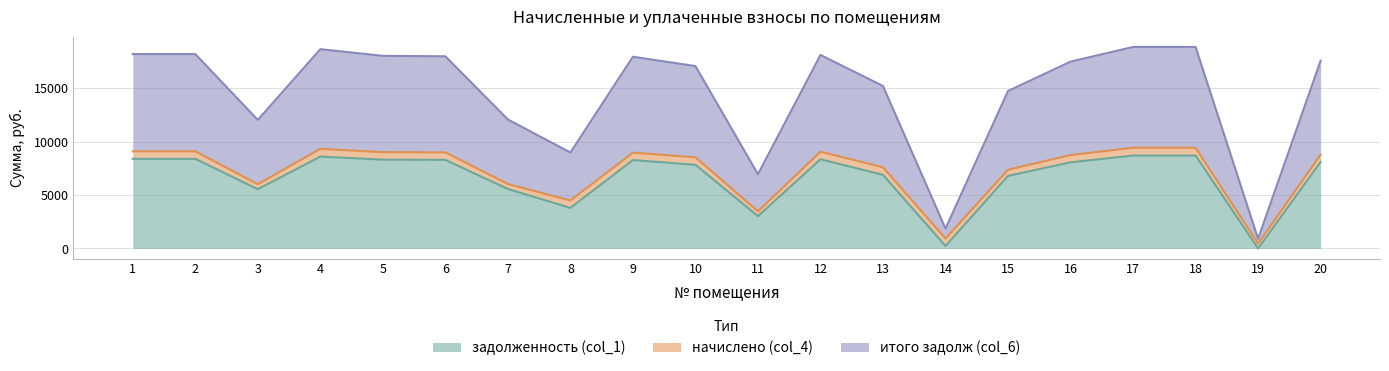

In итого задолж (col_6), how many points are higher than both neighbors (excluding endpoints)?

3